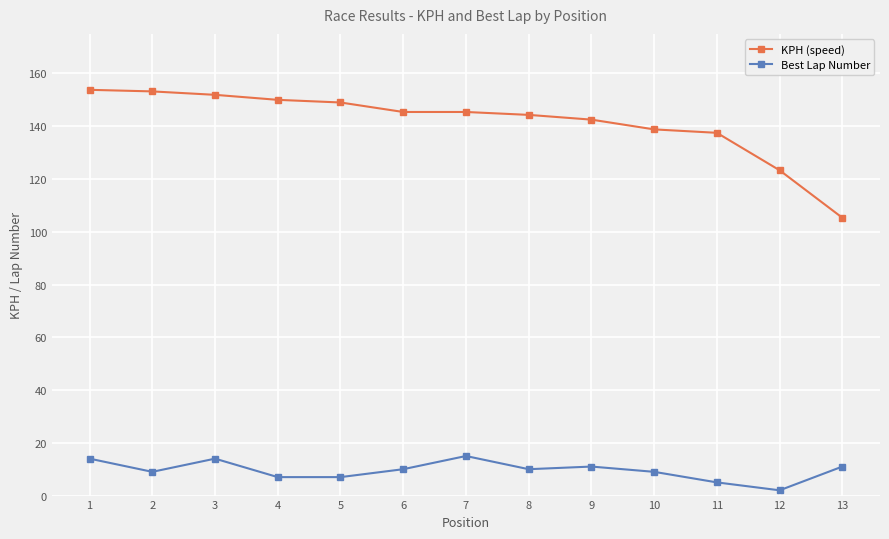

What is the total value across all series at 9?

153.5